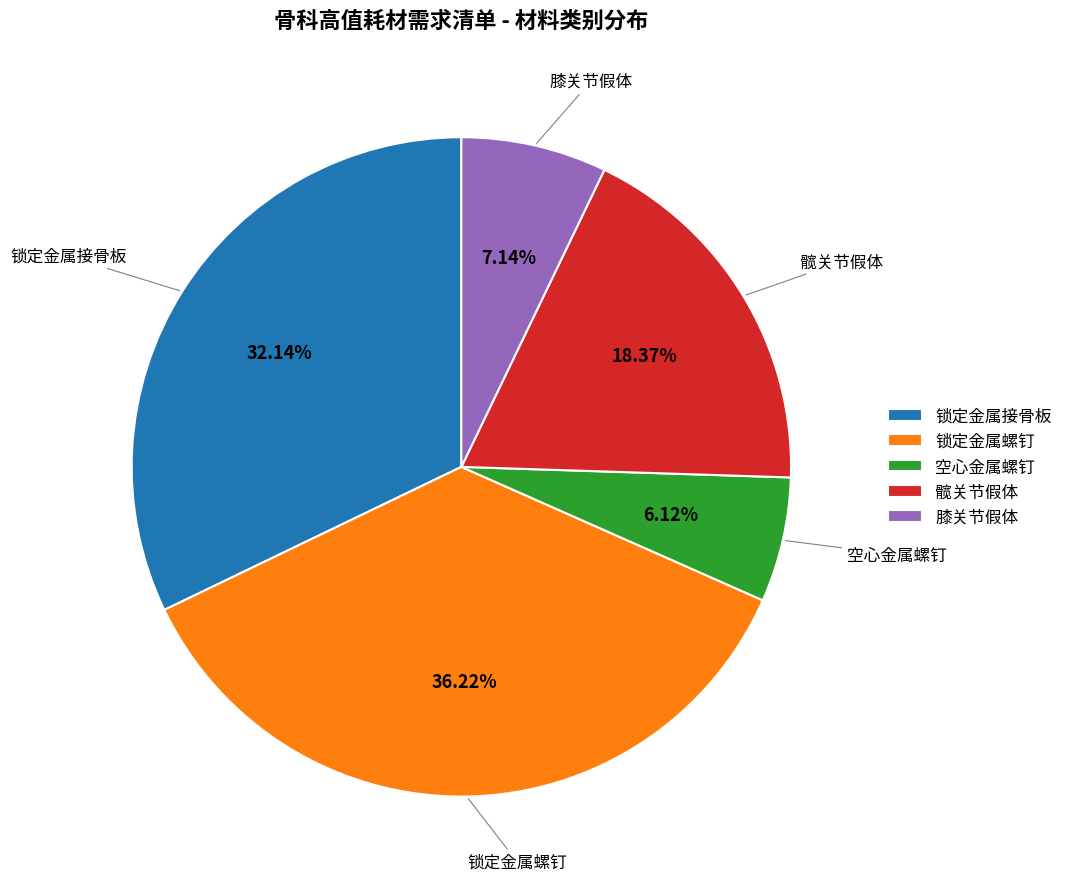

The 锁定金属螺钉 slice represents 49% of the pie. True or false?

False